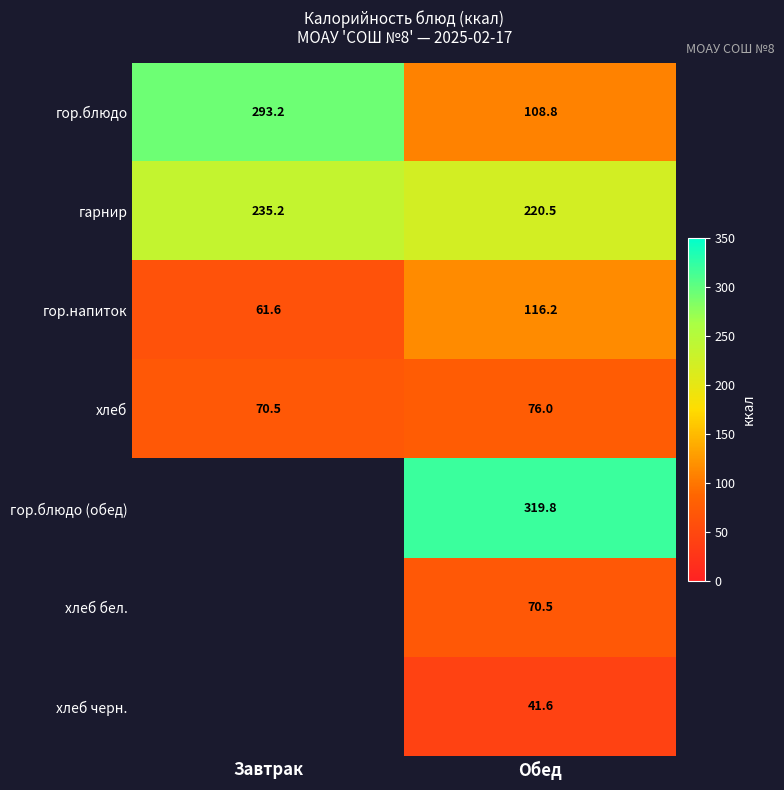

Between Завтрак and Обед, which is larger?

Завтрак